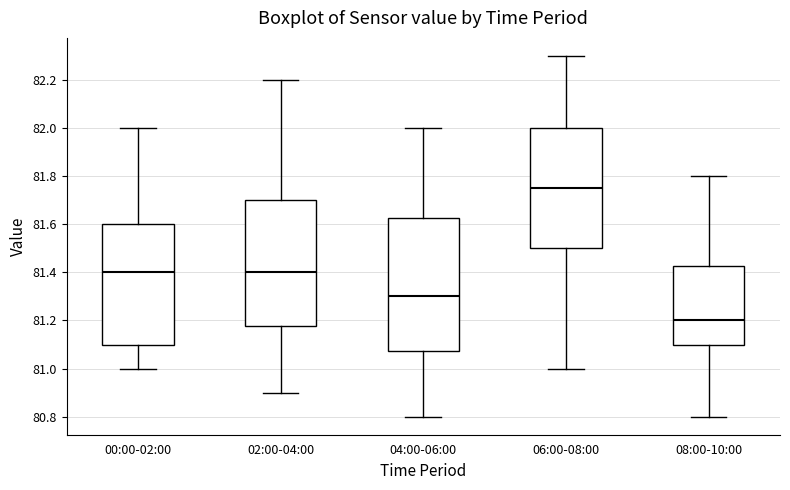

Which box is the tallest, from its lower edge to its upper edge?

04:00-06:00